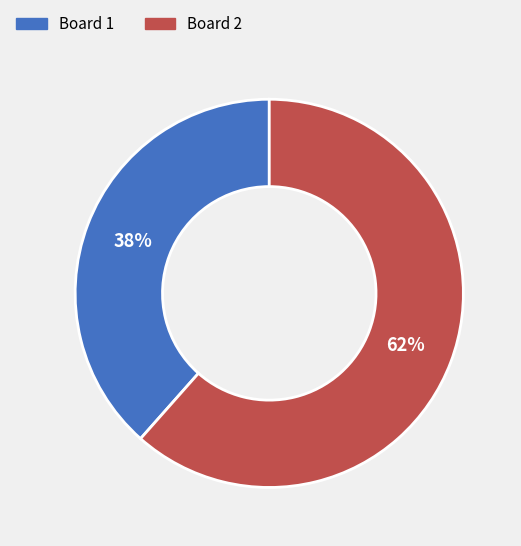

What is the largest slice in the pie chart?

Board 2